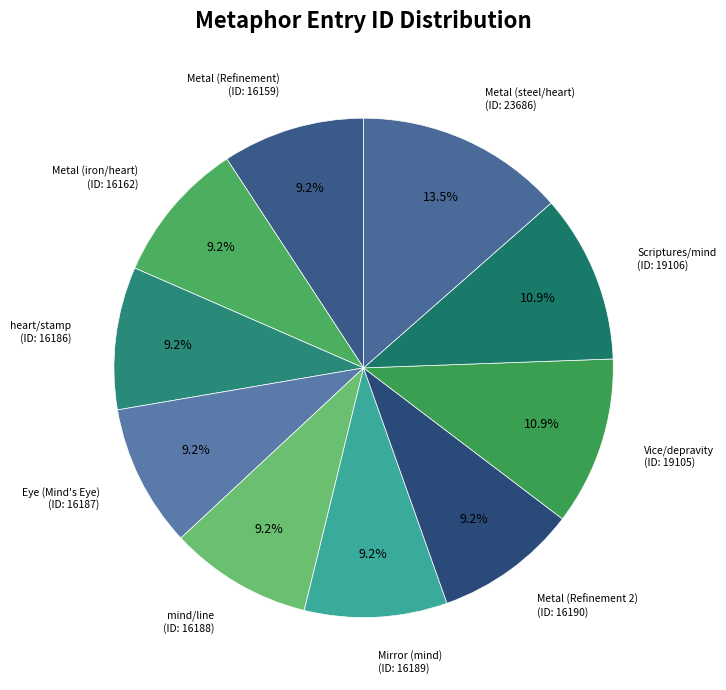

Which category has the biggest portion of the pie?

Metal (steel/heart)